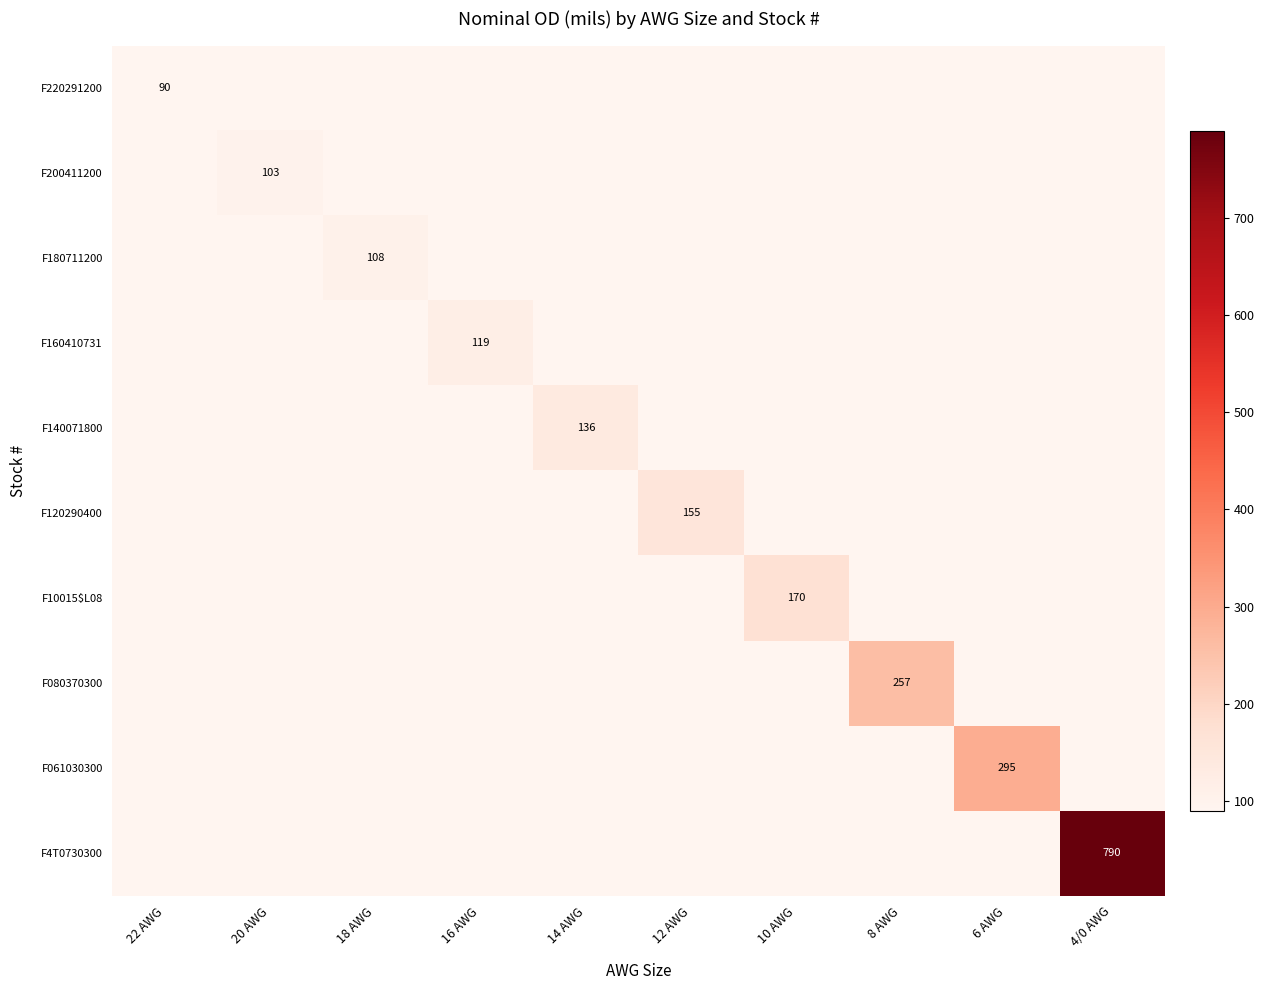

What is the highest value of the F180711200 series?

108